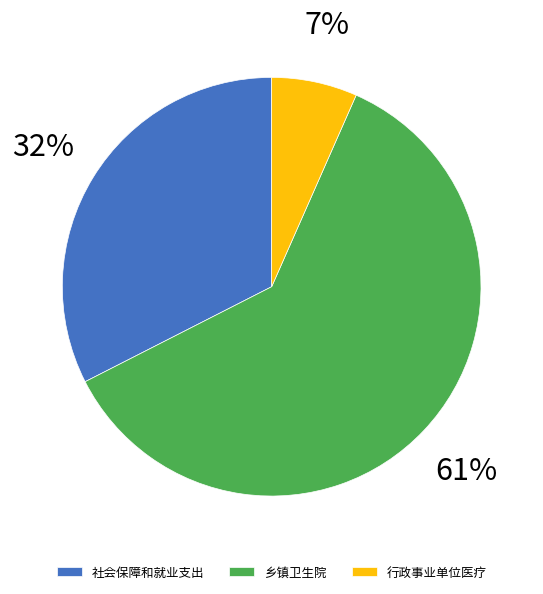

What is the ratio of the value at 社会保障和就业支出 to the value at 乡镇卫生院?

0.5